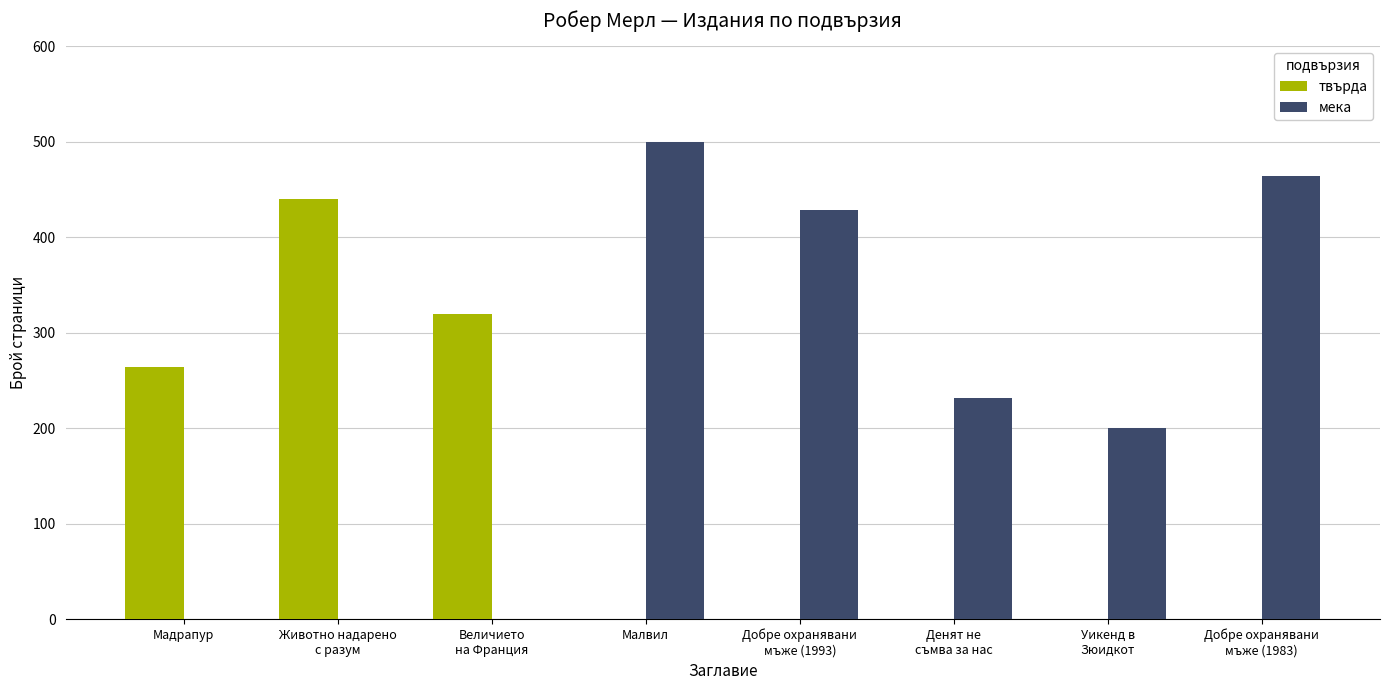

Which series has the largest range (max minus min)?

мека